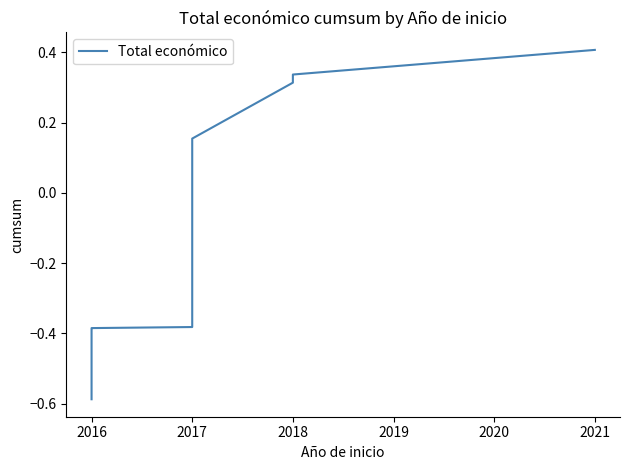

True or false: the data has more than 2 interior local peaks.

False